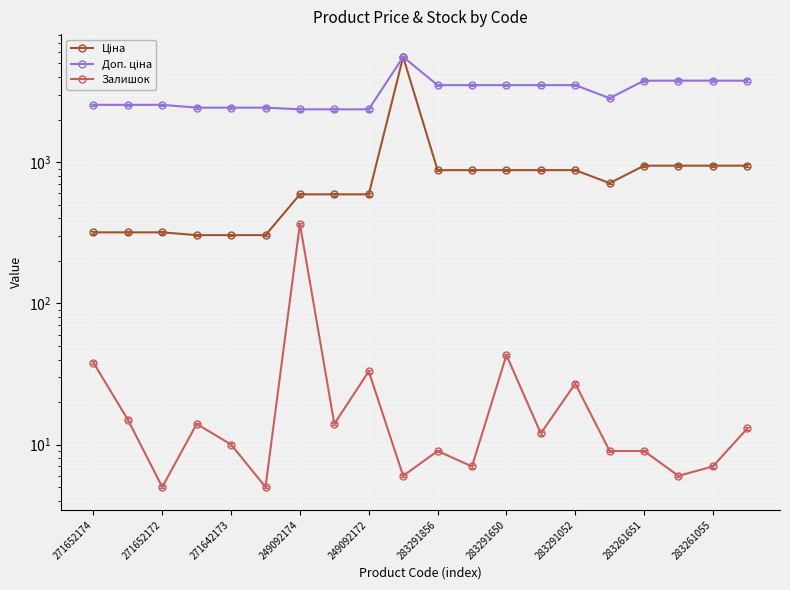

Rank the series by their maximum value, from lowest to highest.

Залишок, Ціна, Доп. ціна